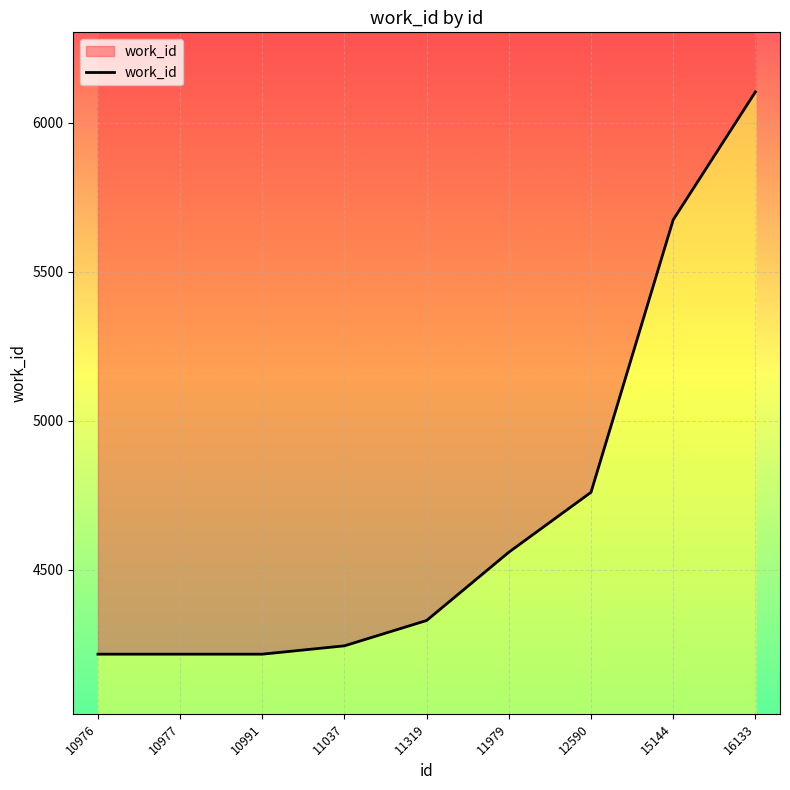

List the labels in order of value, smallest first.

10976, 10977, 10991, 11037, 11319, 11979, 12590, 15144, 16133